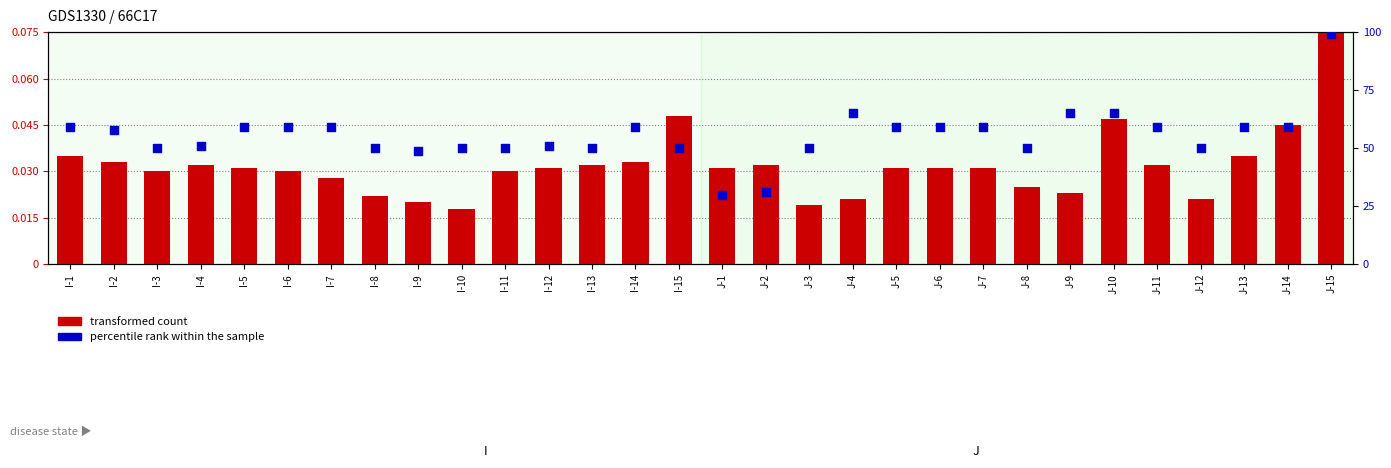

What is the total value across all series at I-6?

59.0